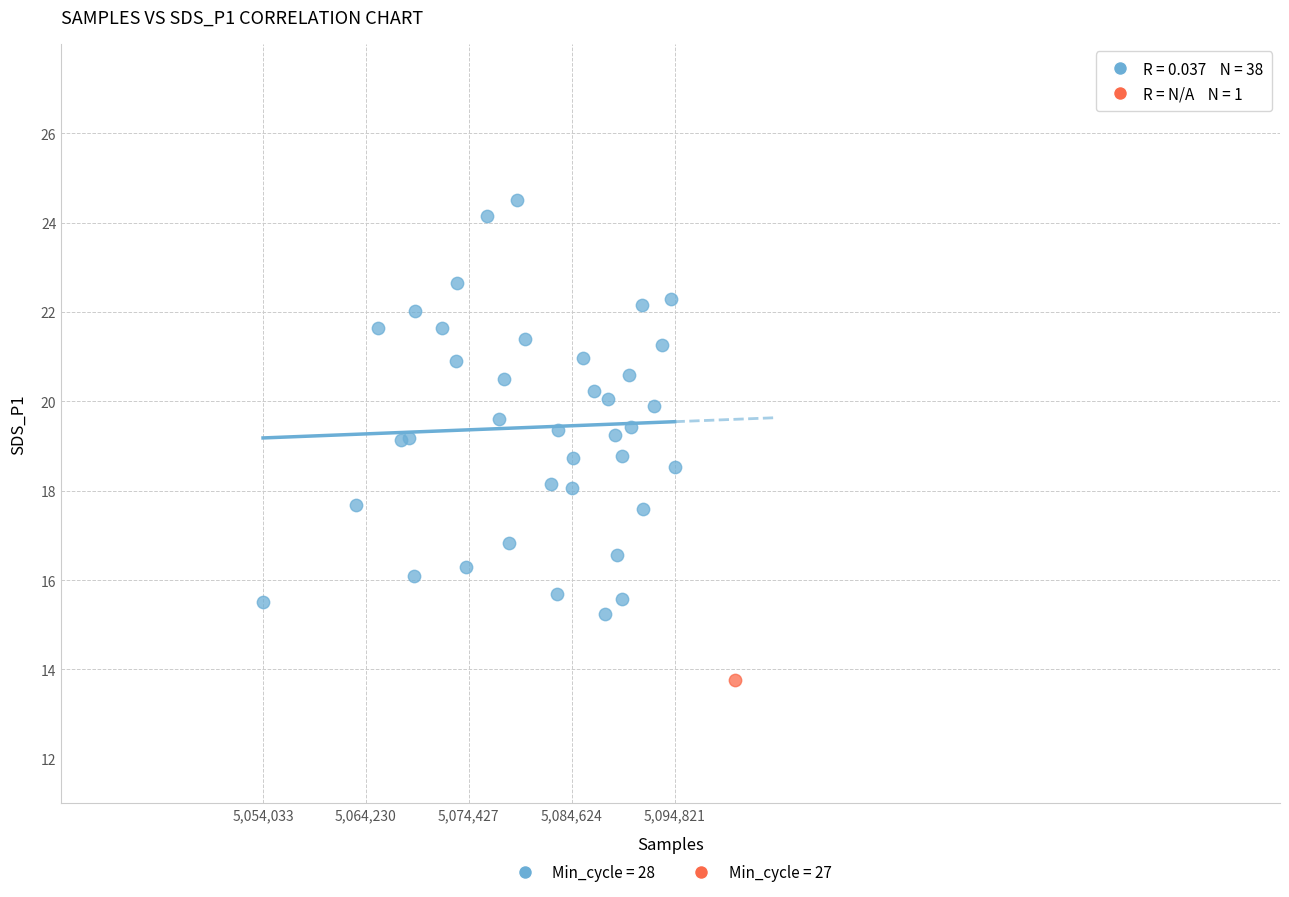

What are all the series names shown in the legend?

Min_cycle = 28, Min_cycle = 27